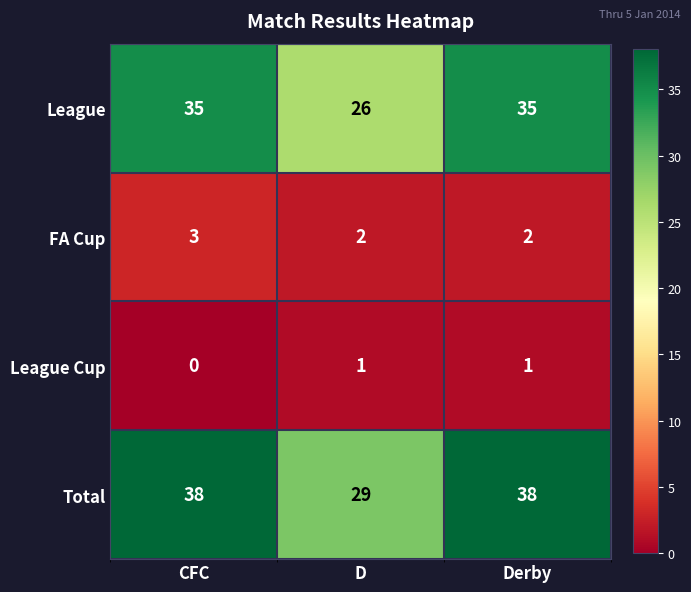

What is the difference between the maximum and minimum values in the Total series?

9